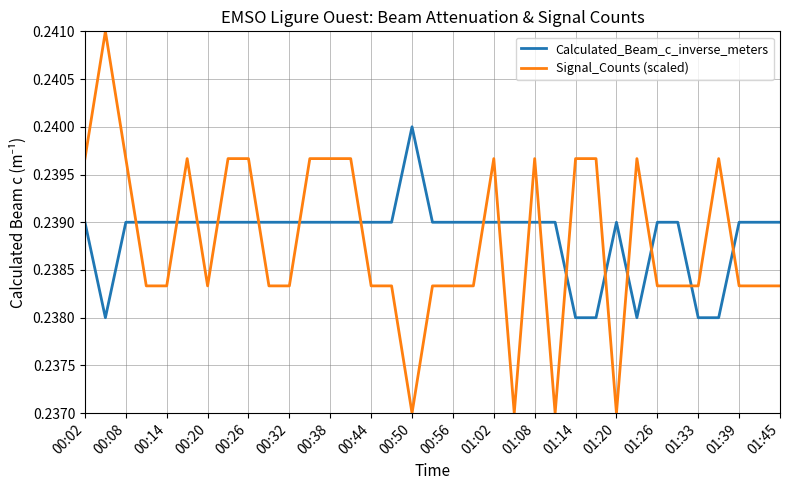

Which series has the widest spread of values?

Signal_Counts (scaled)